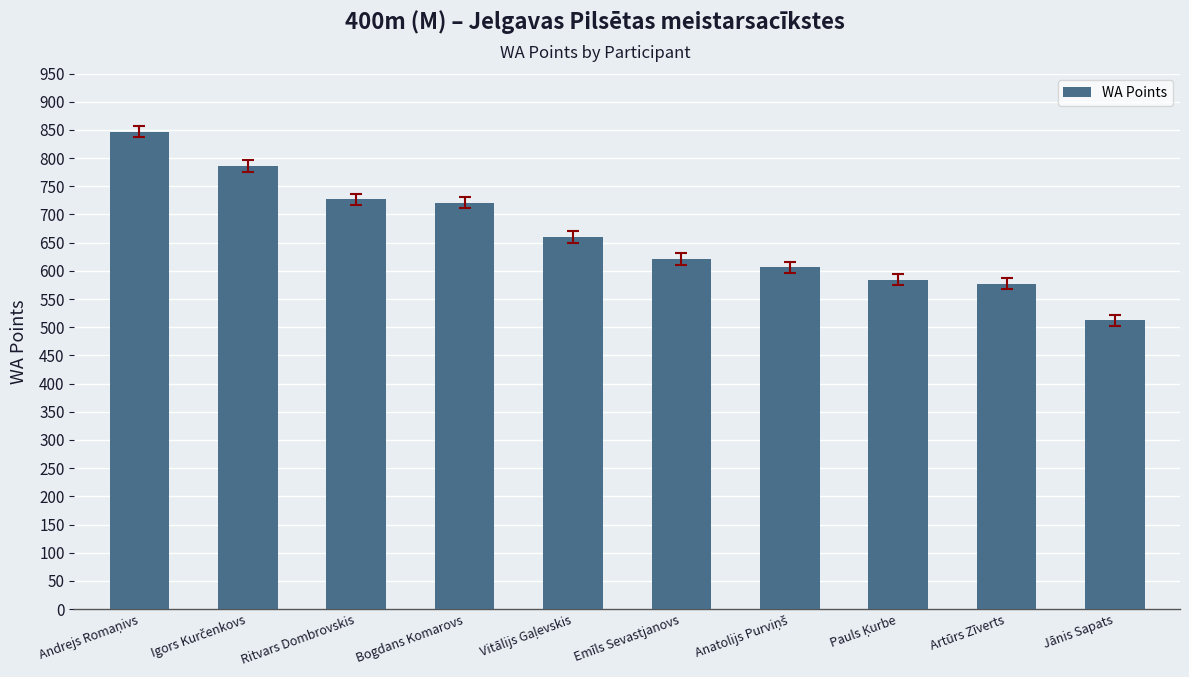

What is the minimum value shown in the chart?

512